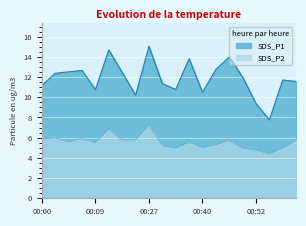

What is the value of the SDS_P2 point at the 3rd from the left?

5.6